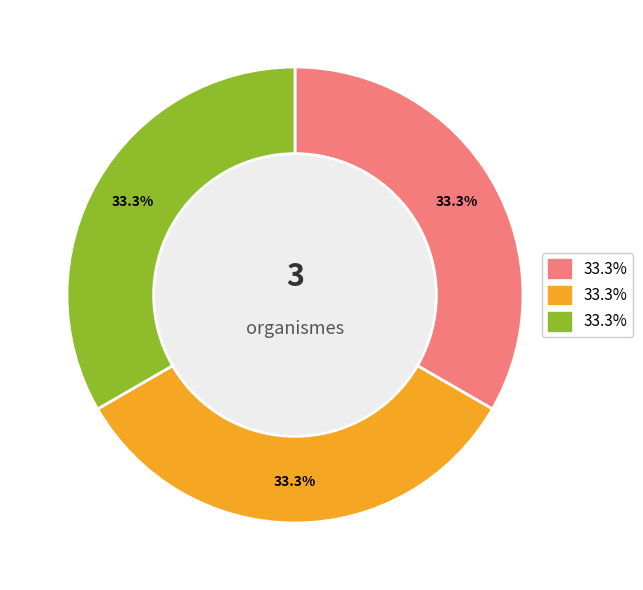

Is there a majority slice in this chart?

No